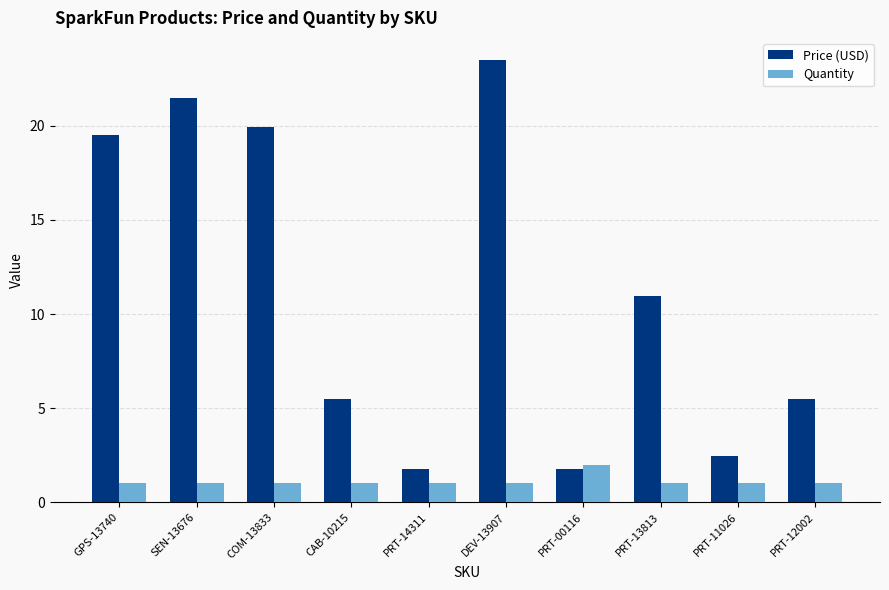

Which series has the largest total across all categories?

Price (USD)